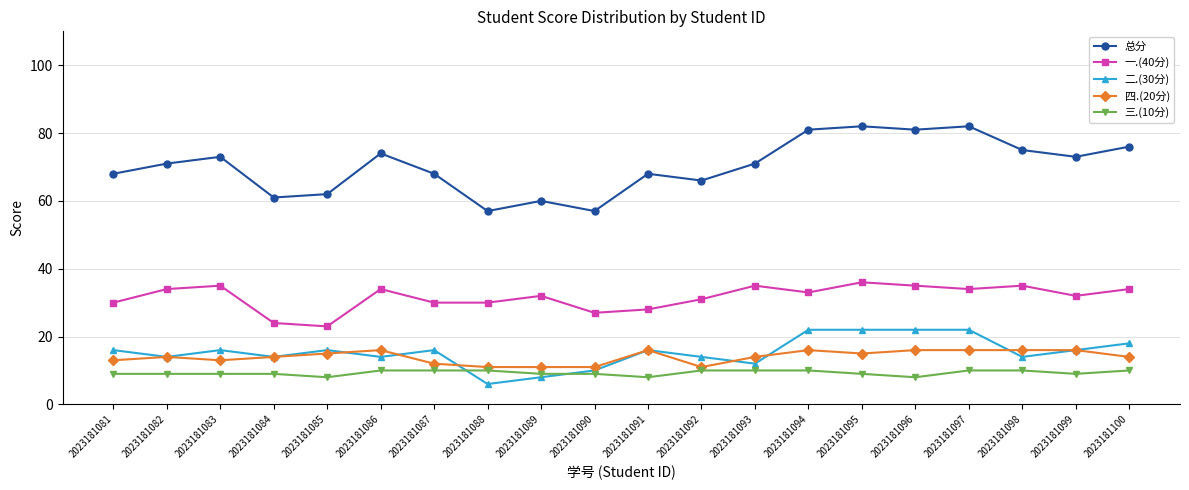

True or false: 总分 and 四.(20分) cross at least once.

False